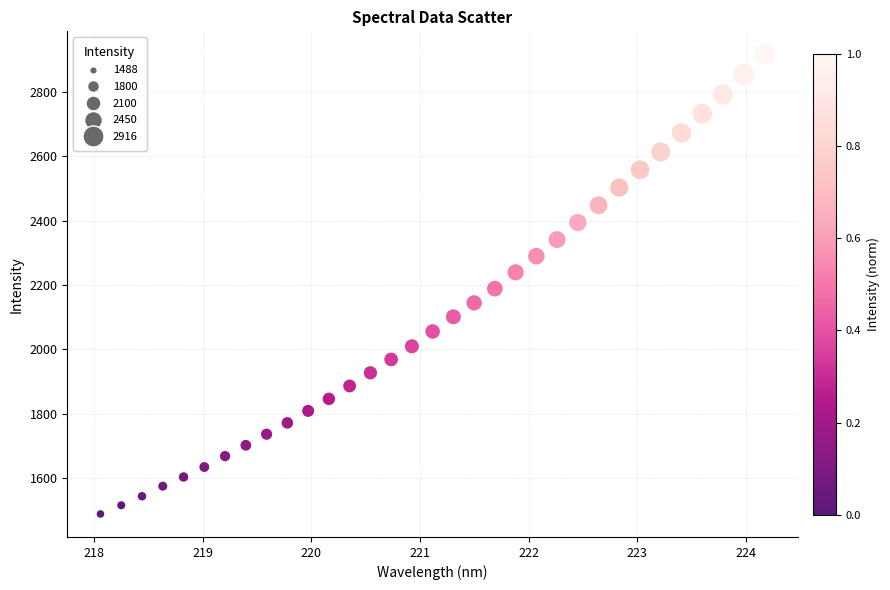

What is the range of Y values (max minus min)?

1427.4